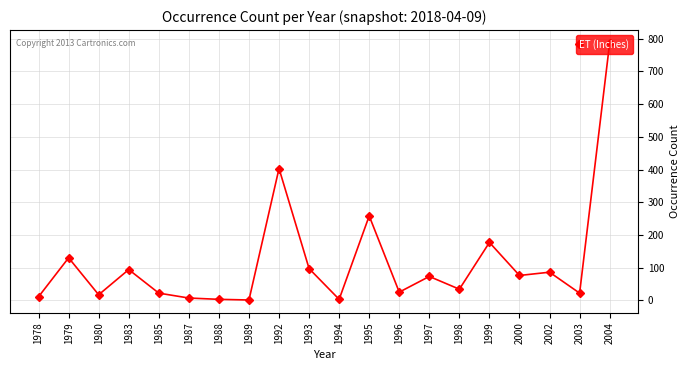

Where is the first local maximum?

1979